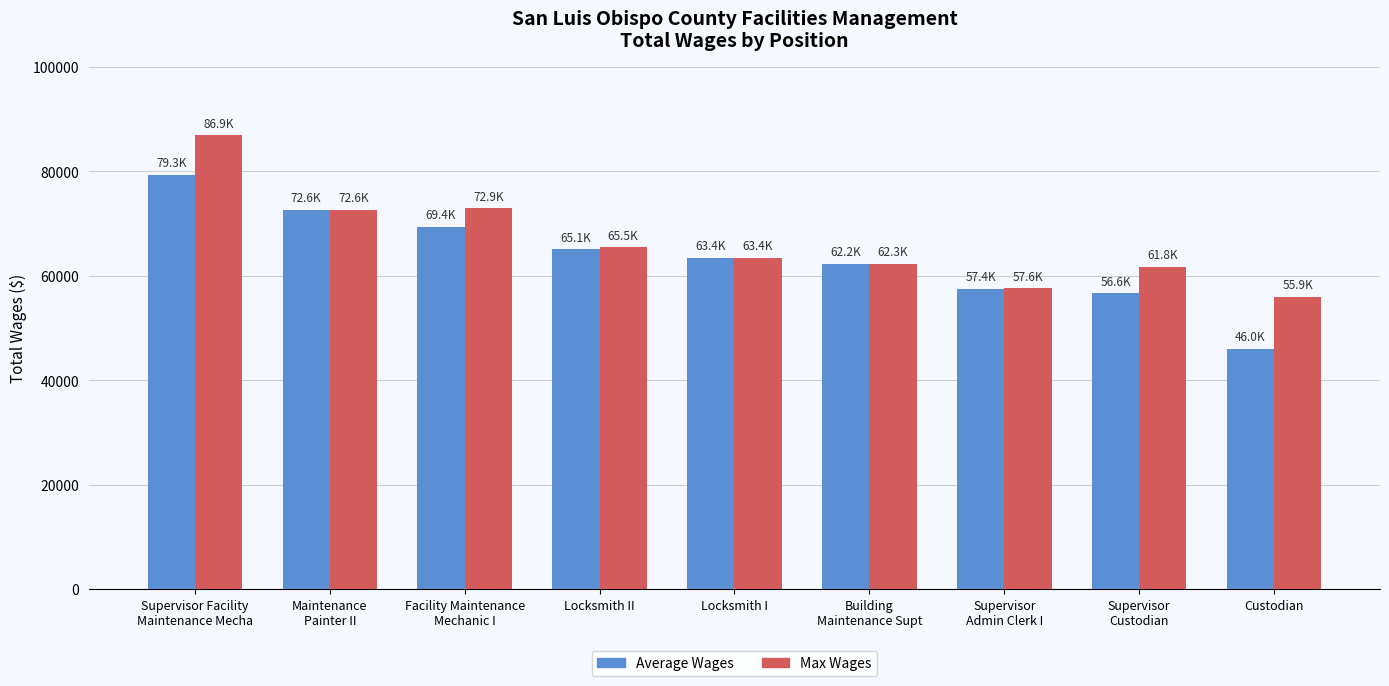

The Average Wages series shows 42499.8 at Locksmith II. True or false?

False